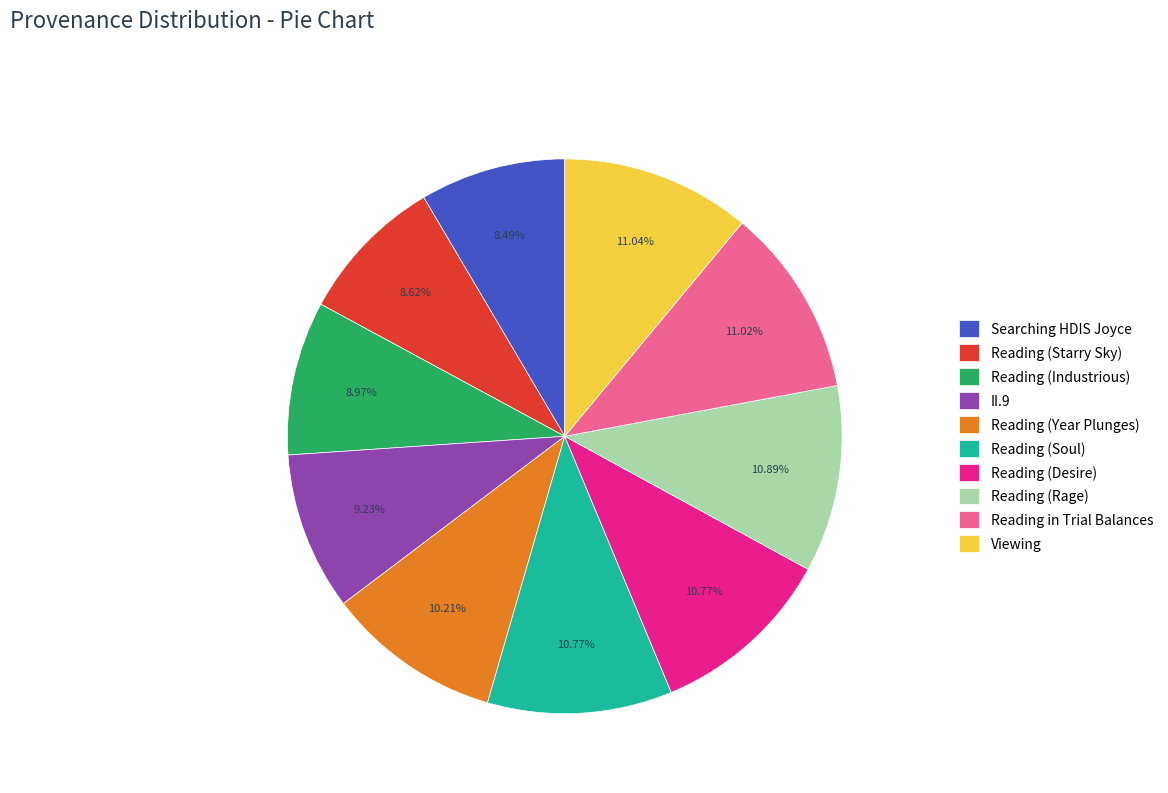

How many segments does this pie chart have?

10